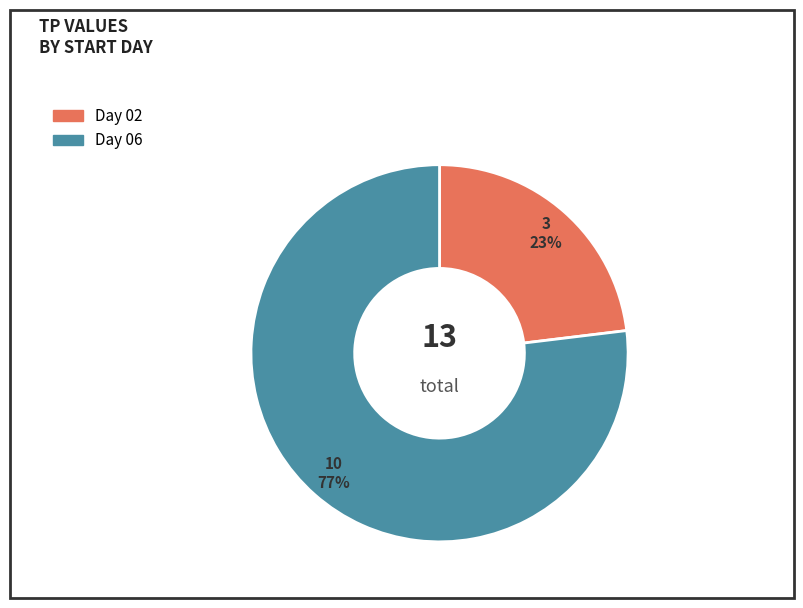

Is there a majority slice in this chart?

Yes